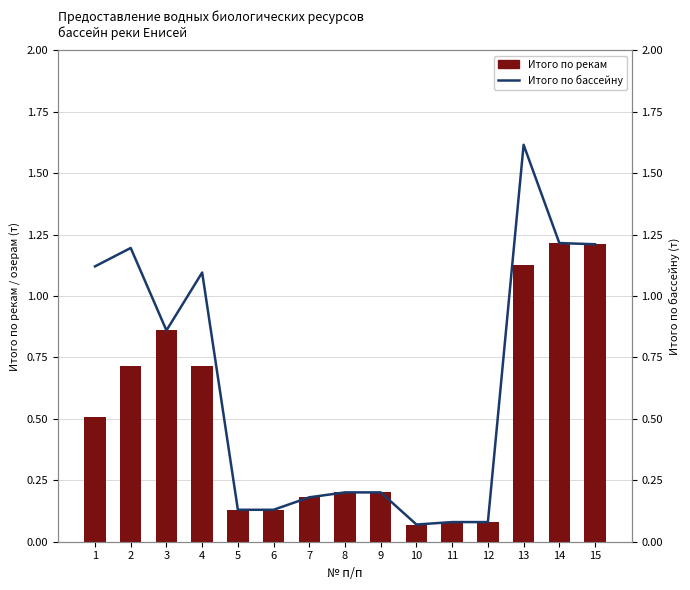

At 13, list the series in order from smallest to largest.

Итого по рекам, Итого по бассейну